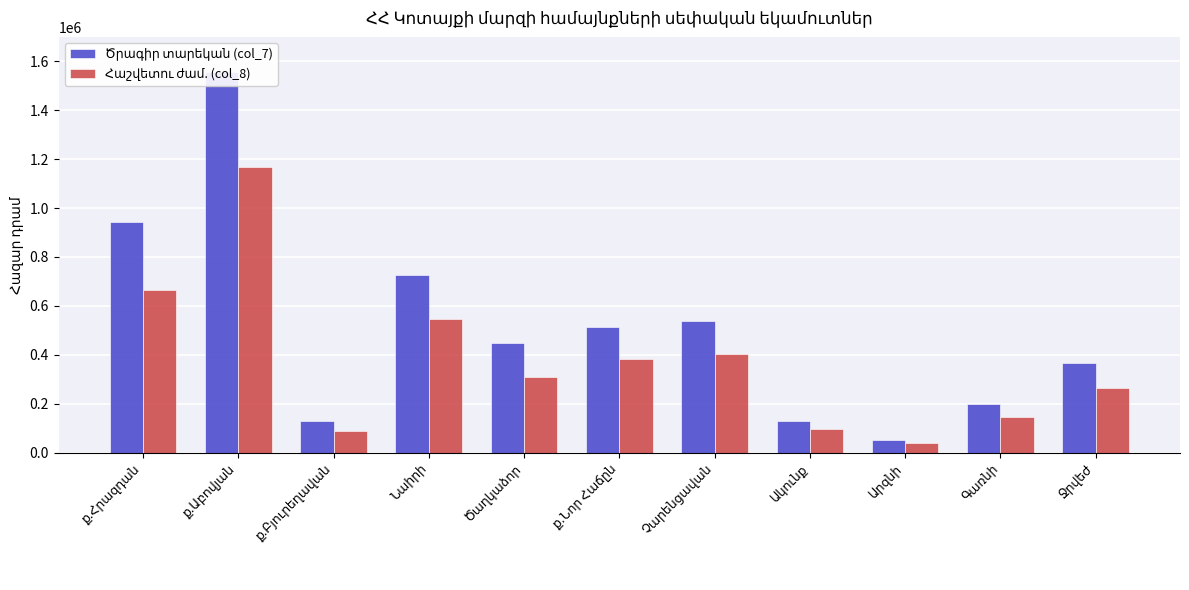

The Հաշվետու ժամ. (col_8) series shows 149533.5 at Նաիրի. True or false?

False